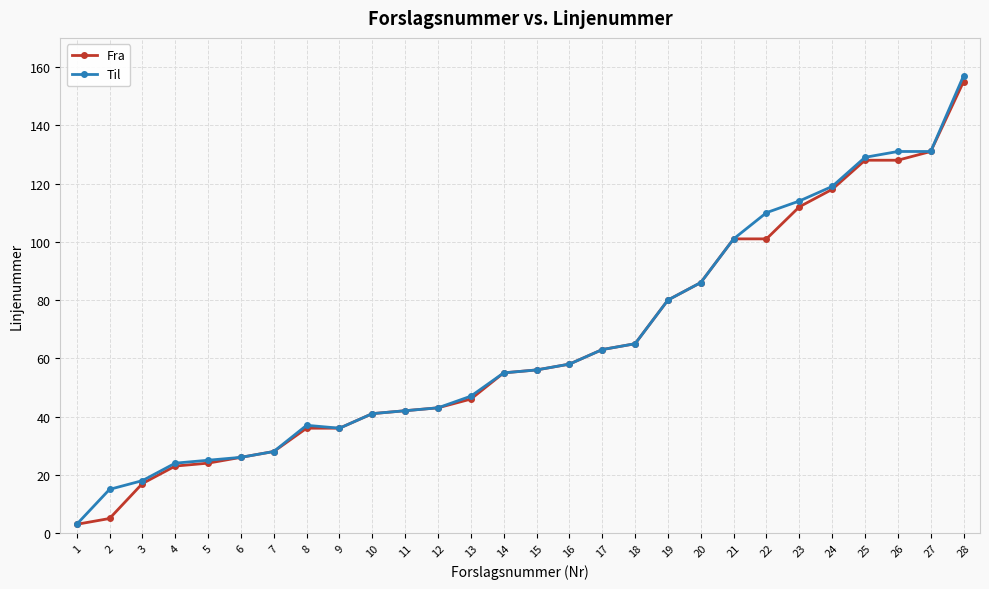

How many data points does each series have?

28